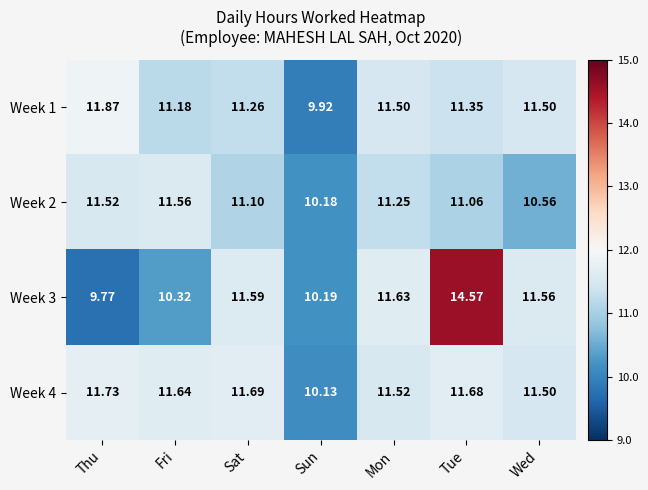

At which category does the chart reach its minimum across all series?

Thu